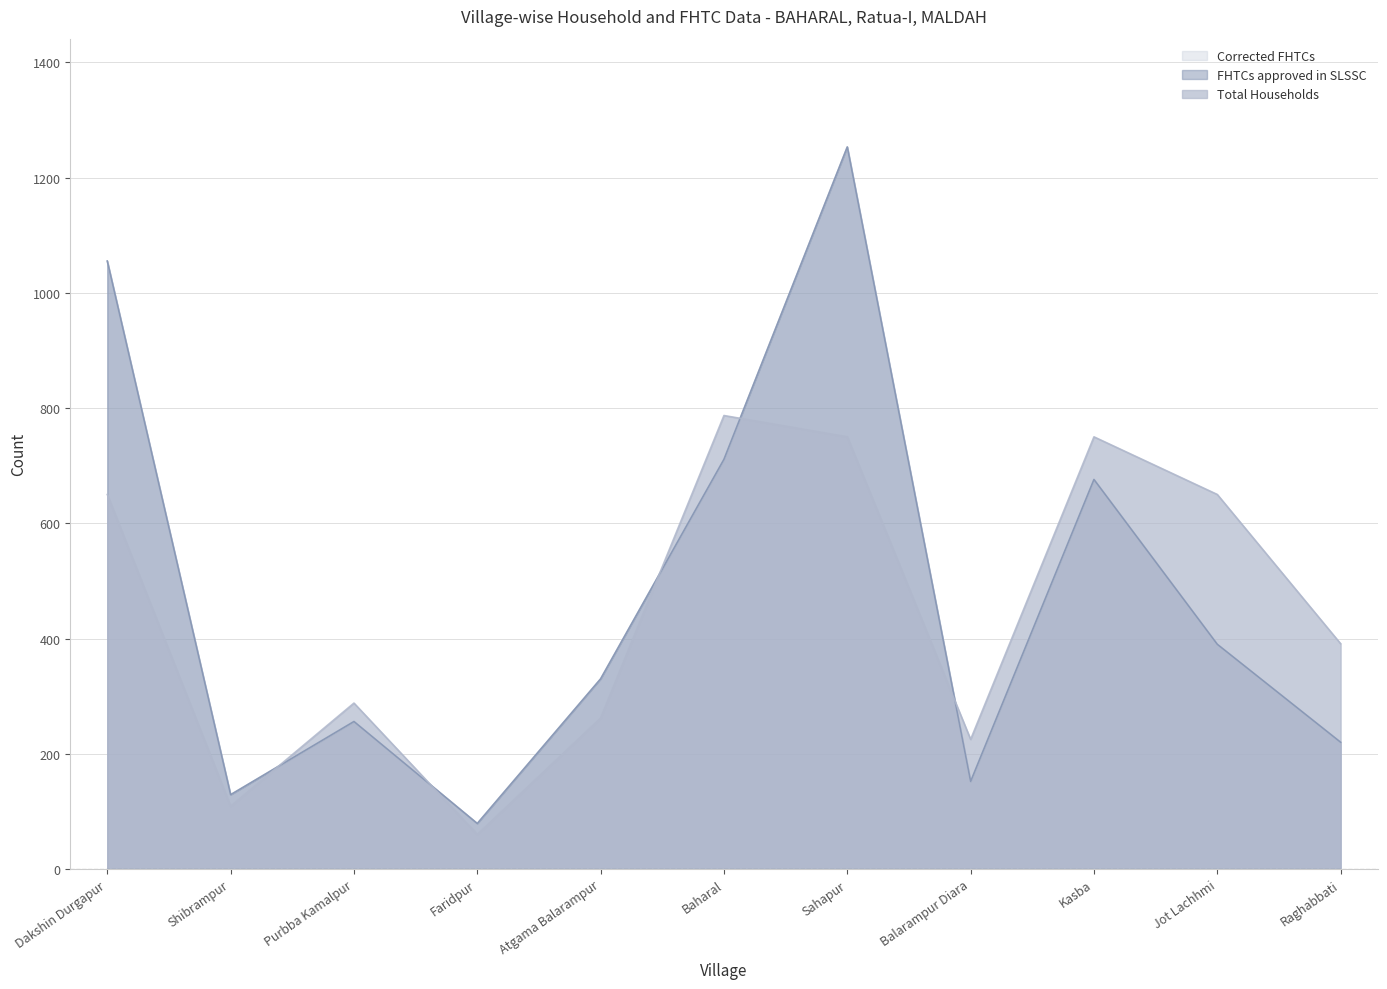

Rank the series at Shibrampur from highest to lowest value.

FHTCs approved in SLSSC, Corrected FHTCs, Total Households